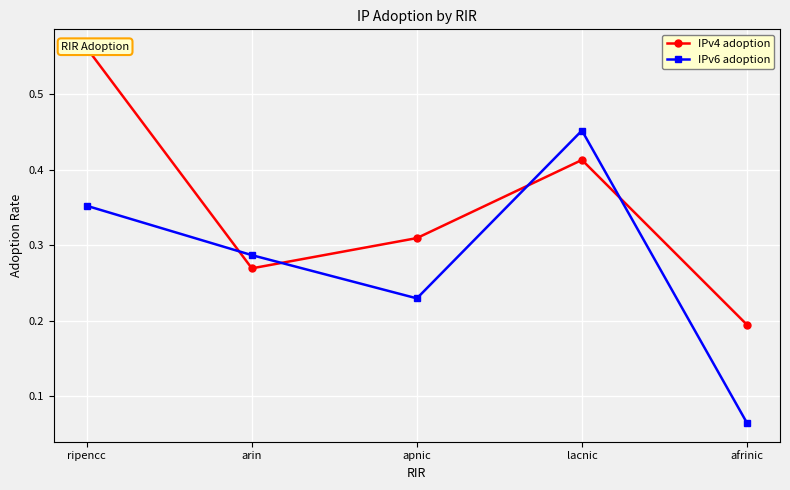

How many interior local valleys does the IPv6 adoption series have?

1